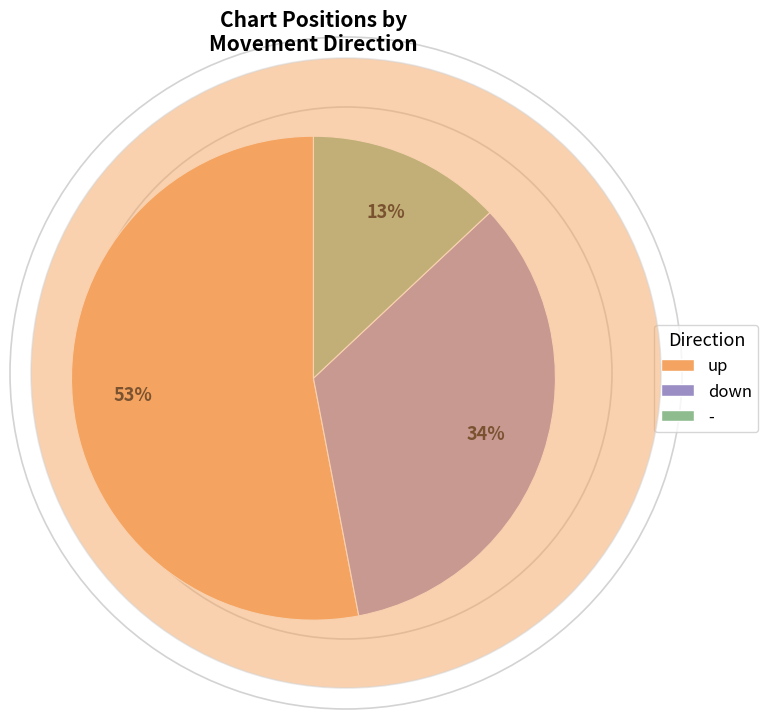

To the nearest percent, what percentage of the pie is -?

13%